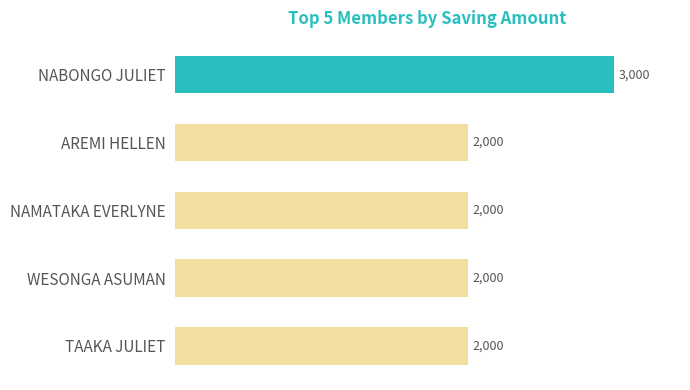

What is the average value?

2200